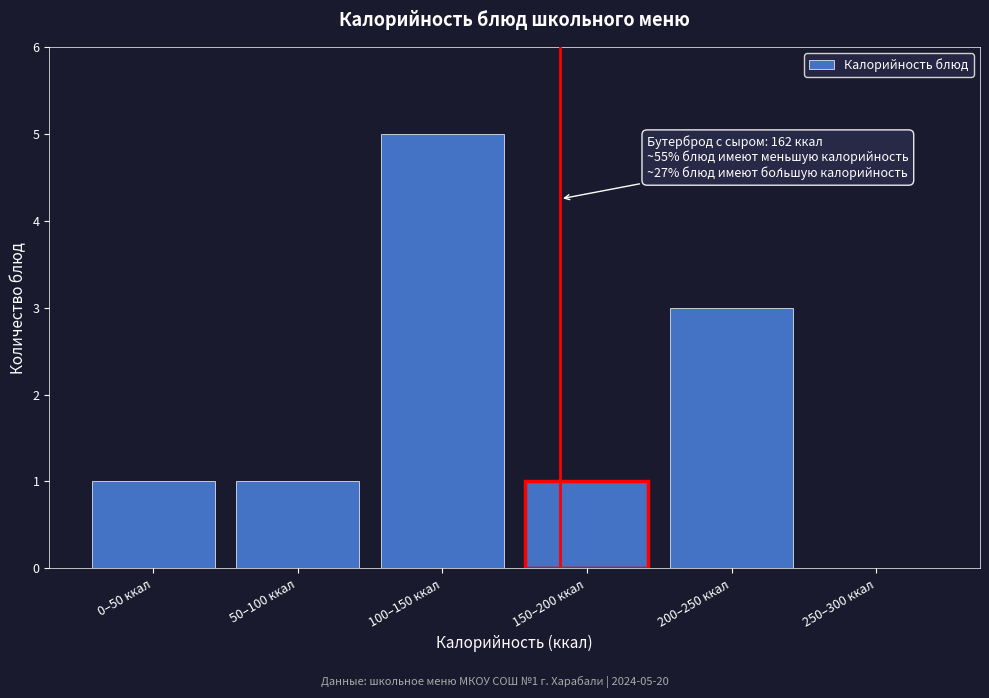

Reading left to right, what are all the values shown in this chart?

0–50 ккал=1	50–100 ккал=1	100–150 ккал=5	150–200 ккал=1	200–250 ккал=3	250–300 ккал=0